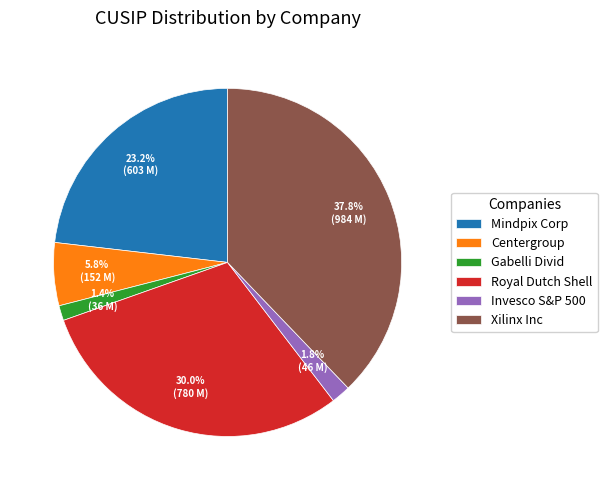

How much of the chart is everything except Xilinx Inc?

62.2%